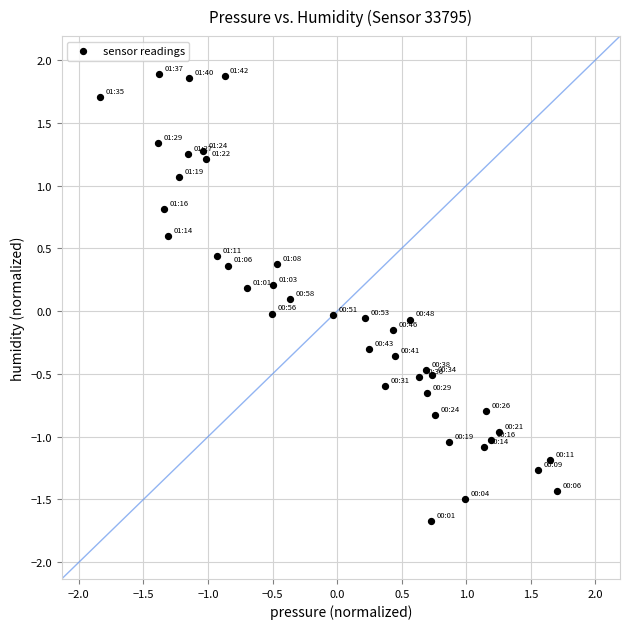

What is the range of X values (max minus min)?

3.5